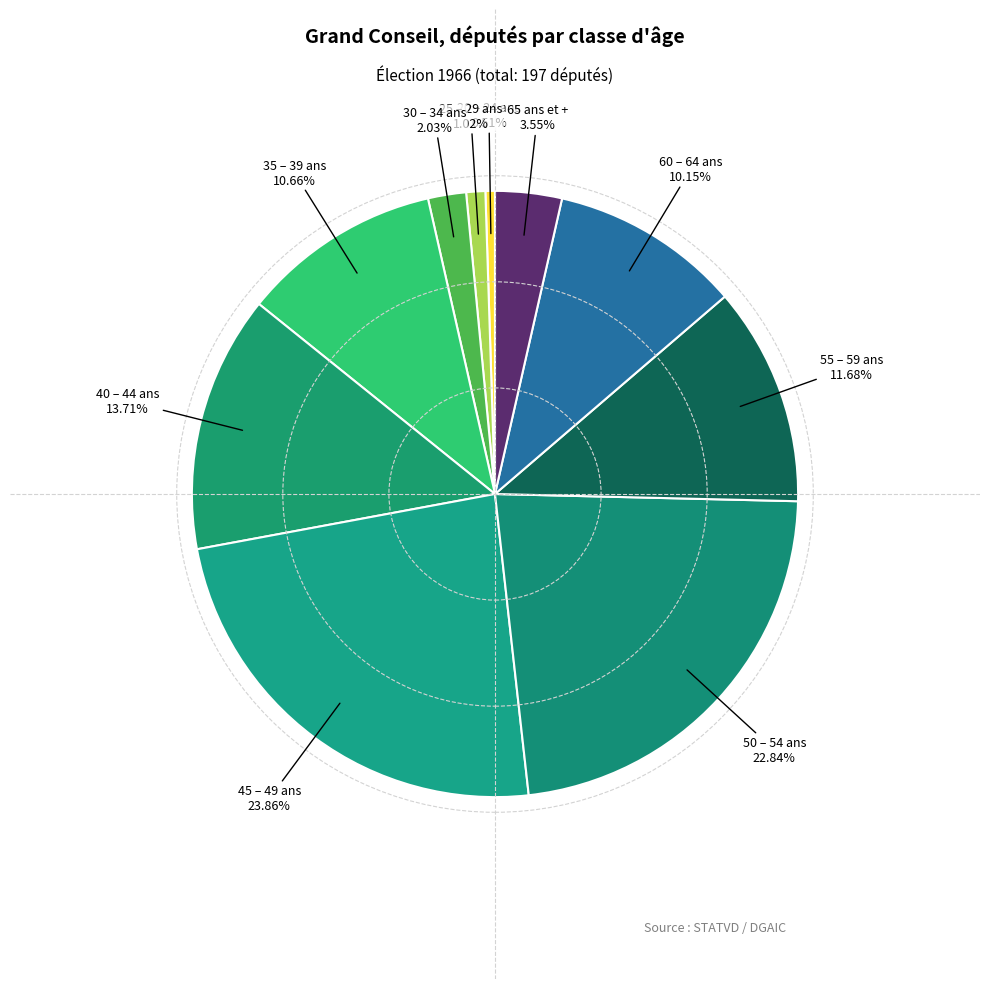

Do 30 – 34 ans and 40 – 44 ans together represent more than half of the pie?

No